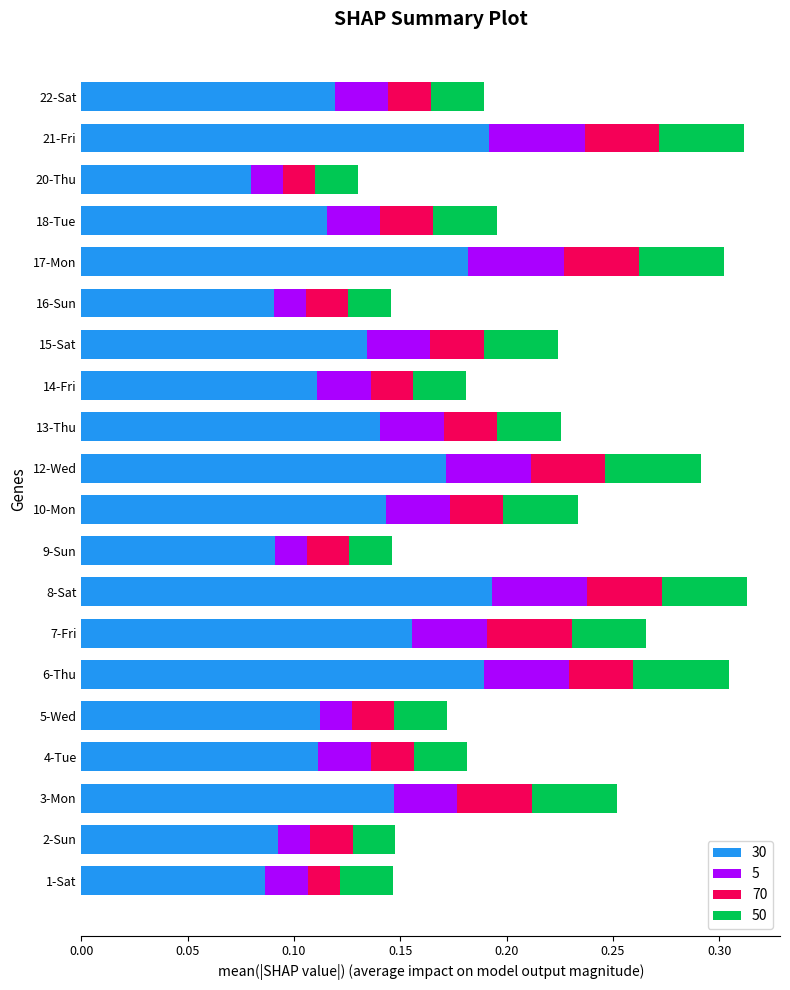

At which label does 30 reach its minimum?

20-Thu